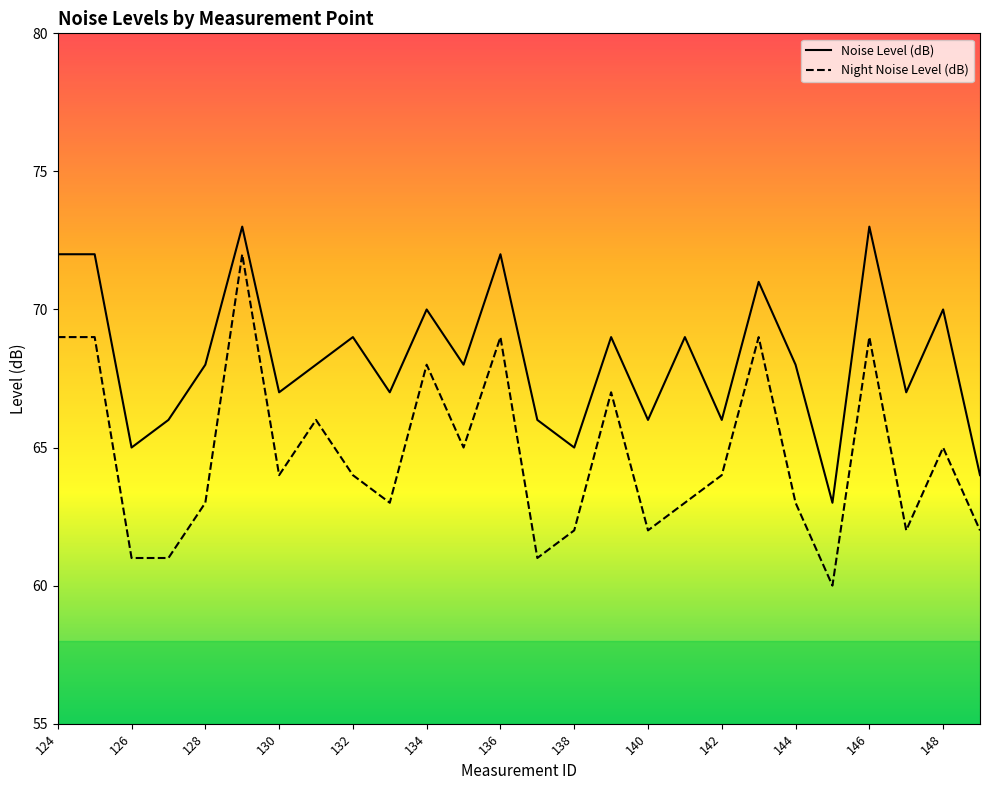

True or false: Noise Level (dB) has a value of 116 at 138.

False